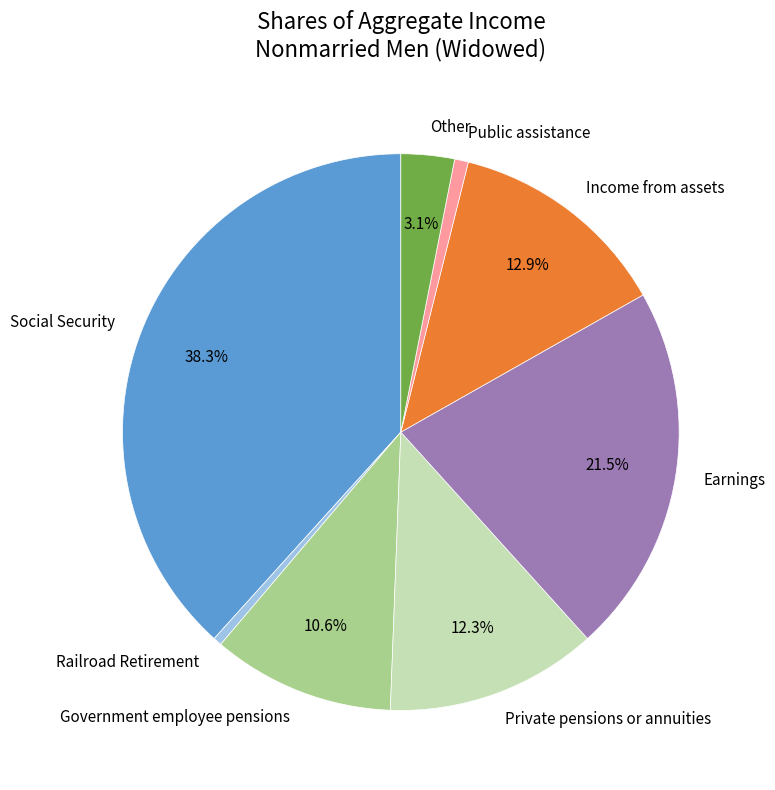

Is it true that Government employee pensions is 1% of the pie?

False